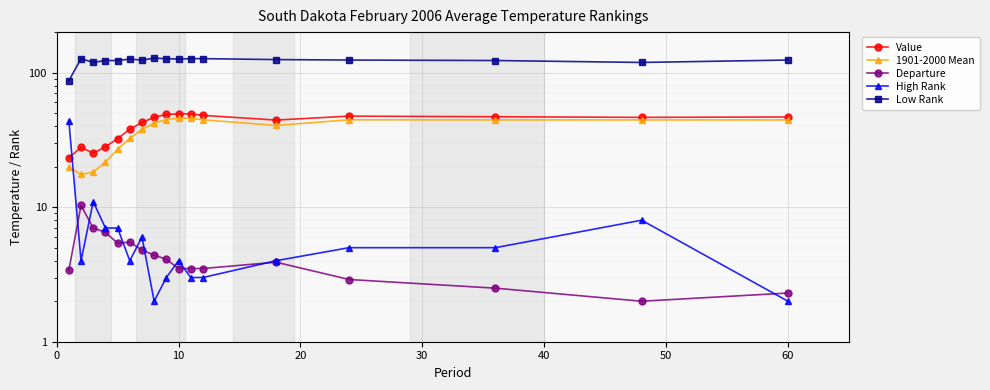

Reading left to right, what are all the values shown in this chart?

Value: 23.3	27.8	25.2	28.1	32.3	37.9	42.6	46.6	48.9	49.4	49.3	48.1	44.4	47.5	47.0	46.5	46.8
1901-2000 Mean: 19.9	17.5	18.2	21.6	26.9	32.4	37.8	42.2	44.8	45.9	45.8	44.6	40.5	44.6	44.5	44.5	44.5
Departure: 3.4	10.3	7.0	6.5	5.4	5.5	4.8	4.4	4.1	3.5	3.5	3.5	3.9	2.9	2.5	2.0	2.3
High Rank: 44.0	4.0	11.0	7.0	7.0	4.0	6.0	2.0	3.0	4.0	3.0	3.0	4.0	5.0	5.0	8.0	2.0
Low Rank: 87.0	127.0	119.0	123.0	123.0	126.0	124.0	128.0	127.0	126.0	127.0	127.0	125.0	124.0	123.0	119.0	124.0